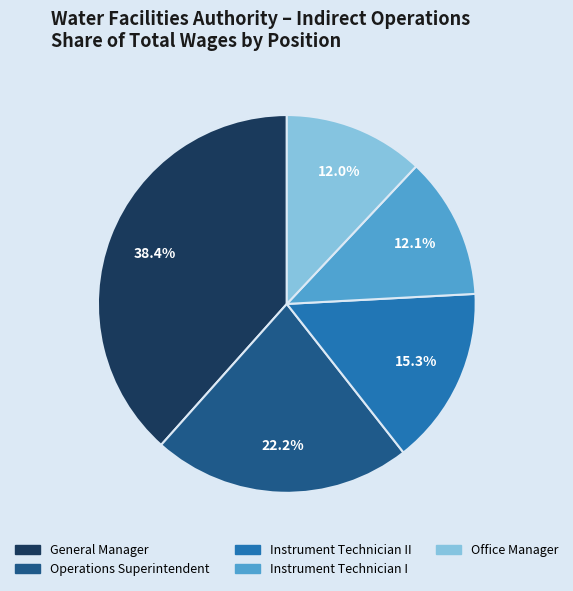

Is Instrument Technician I the majority of the pie?

No